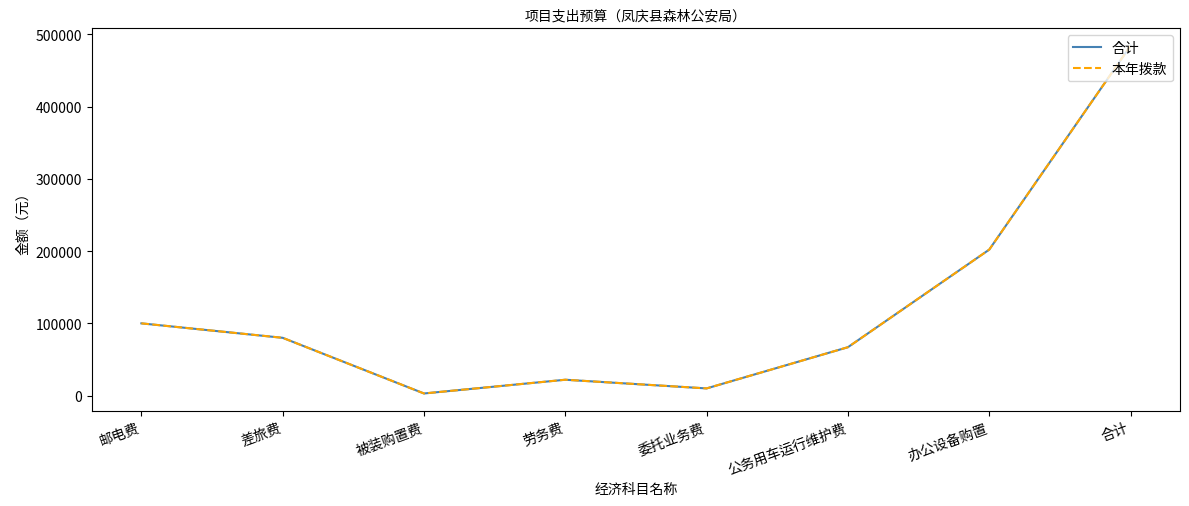

What is the difference between the 合计 values at 劳务费 and 差旅费?

58000